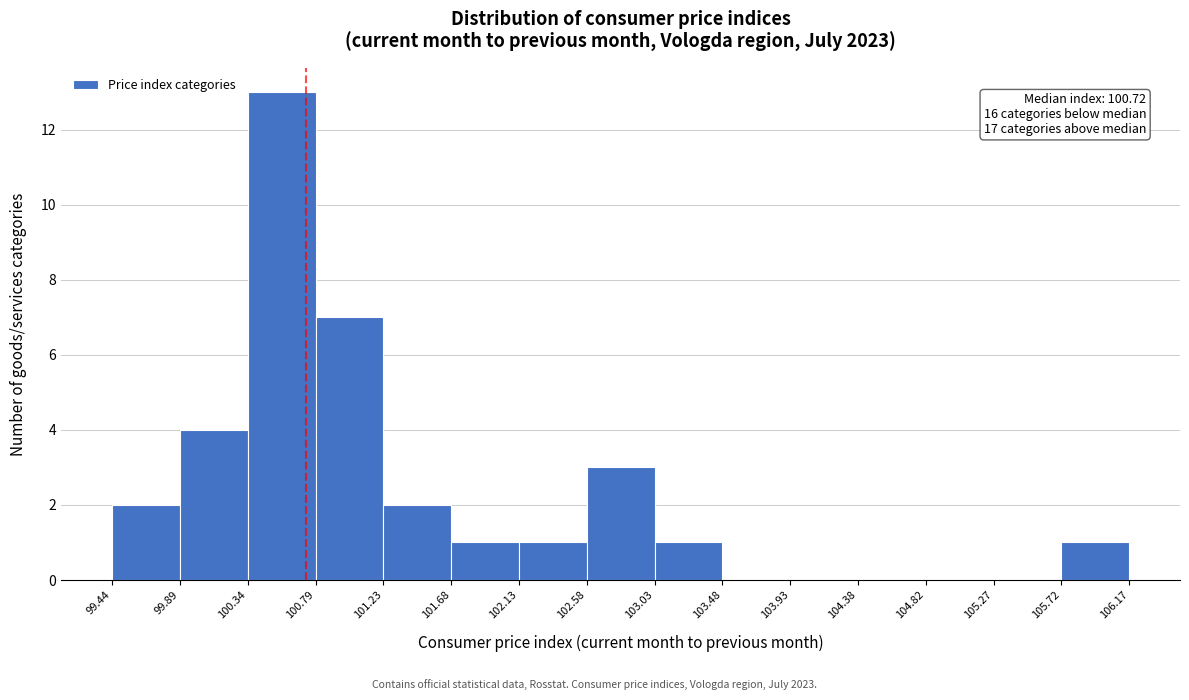

Over which range of the x-axis is the bar tallest?

100.34 to 100.79